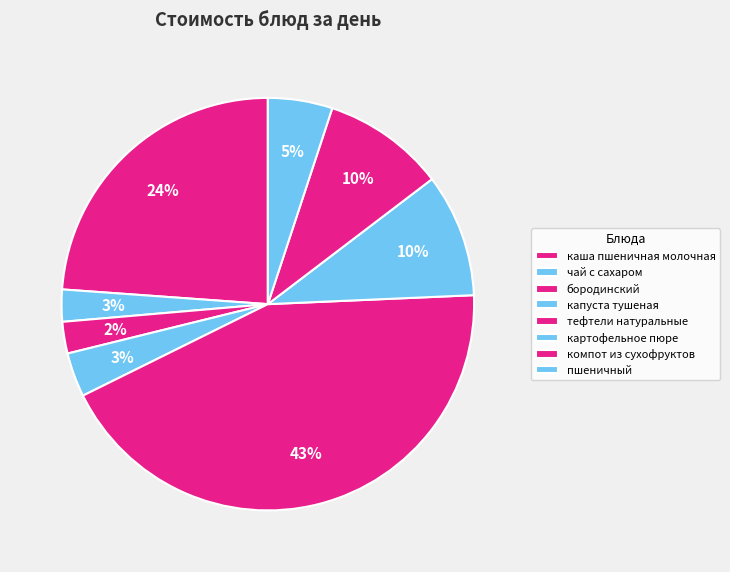

To the nearest percent, what portion does тефтели натуральные represent?

43%